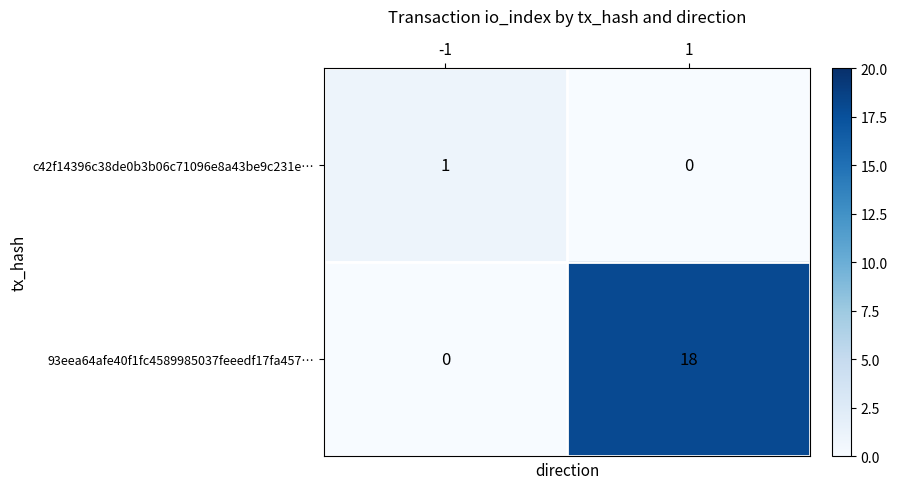

What is the difference between the highest and lowest values at -1?

1